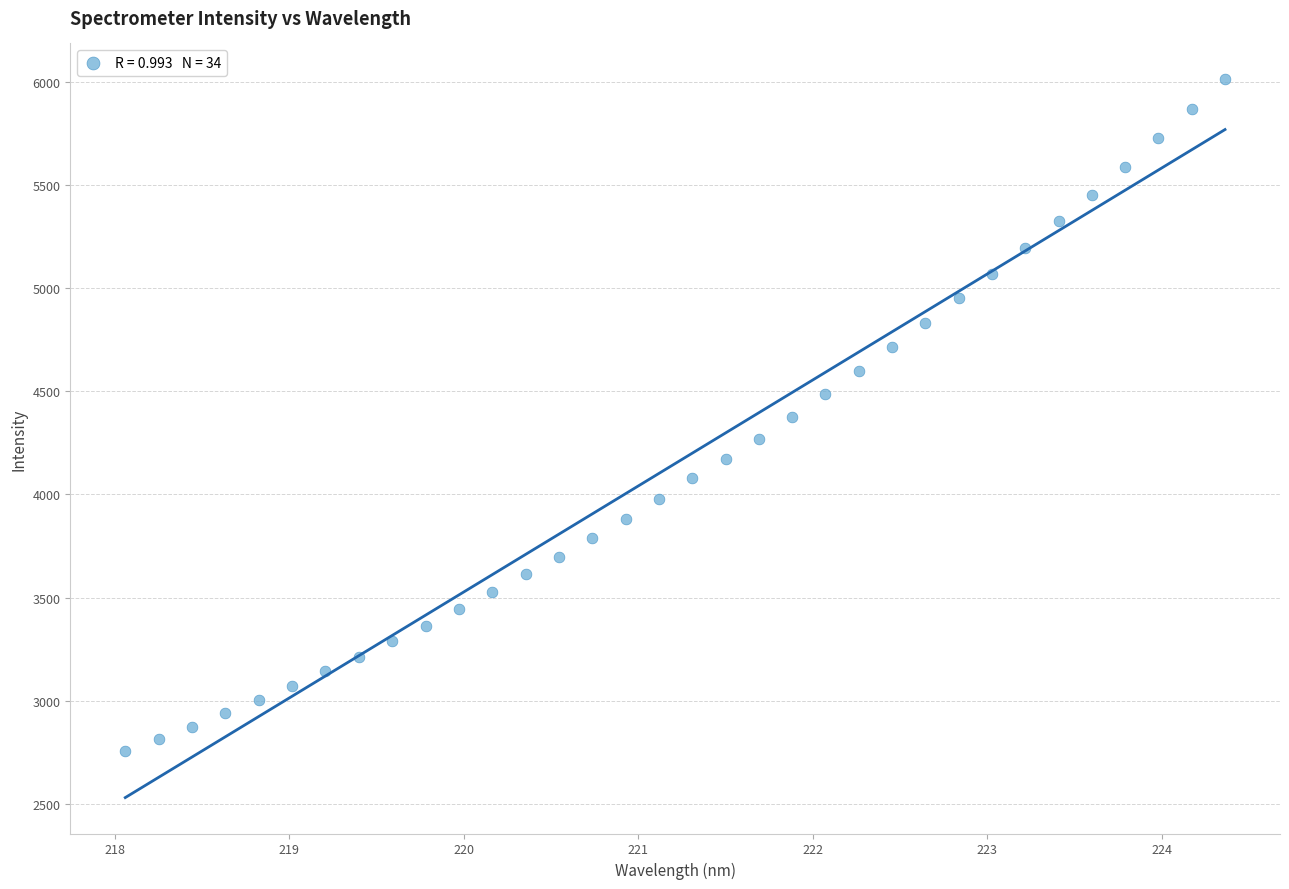

What is the range of Y values (max minus min)?

3255.1